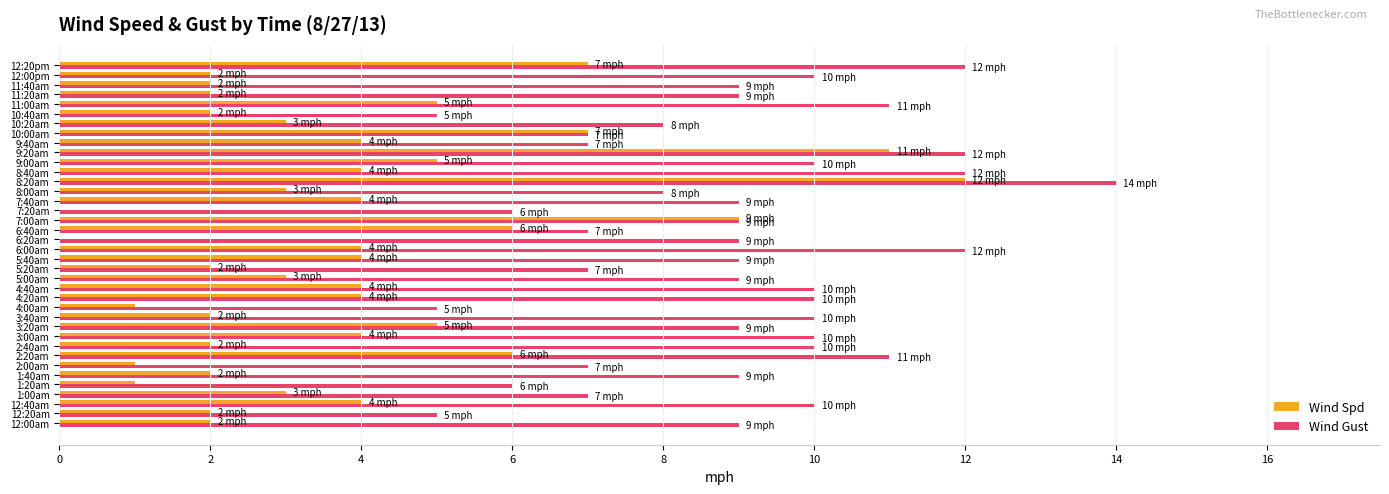

Which series has the largest total across all categories?

Wind Gust